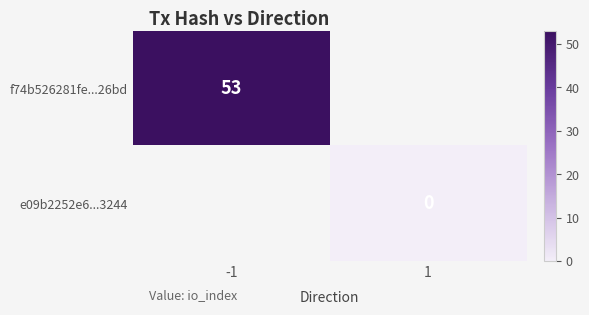

What is the maximum value for f74b526281fe...26bd?

53.0